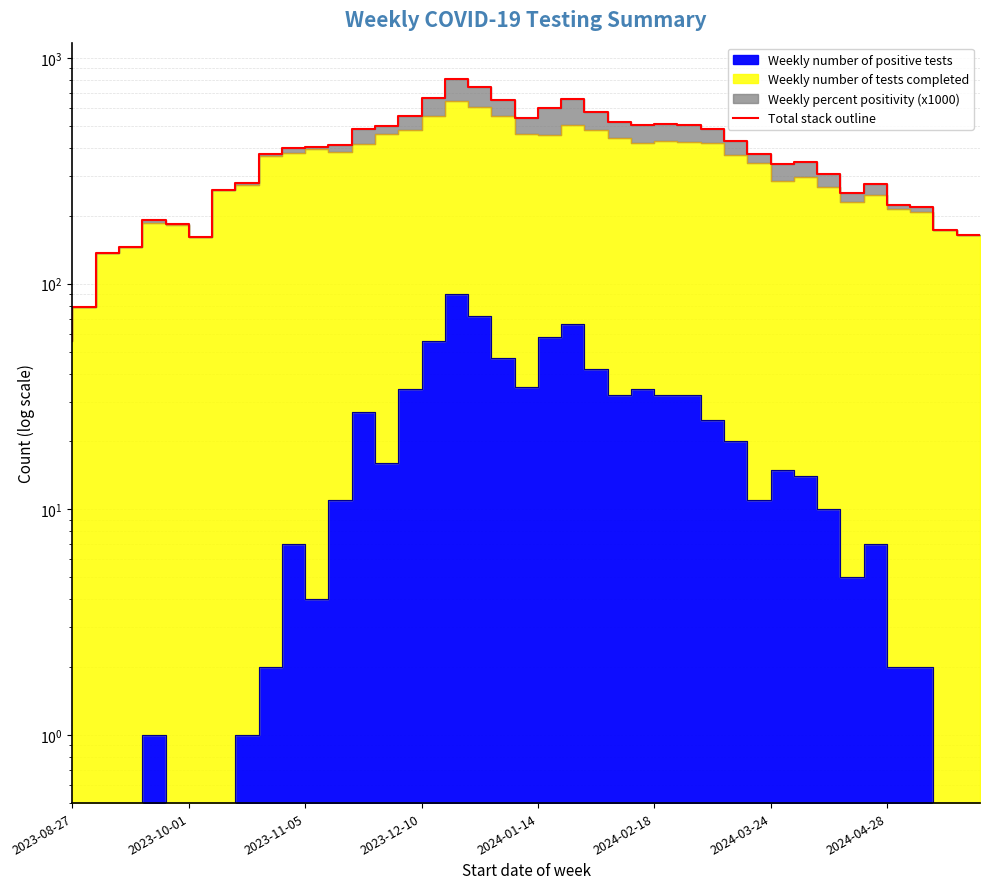

Between 12 and 36, which is larger?

12